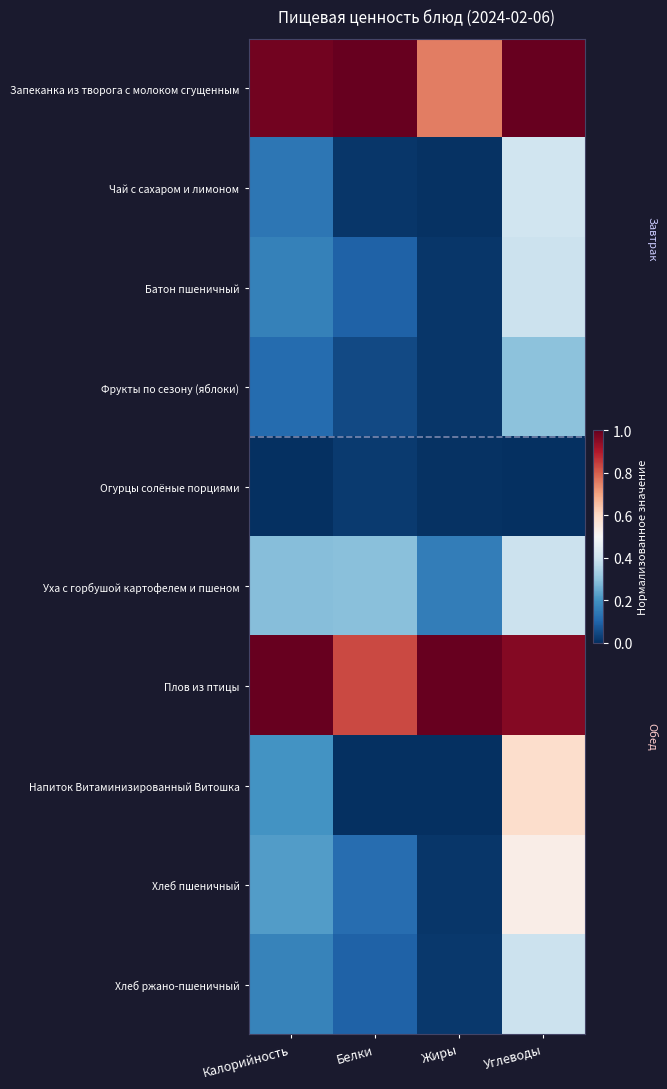

What is the greatest value displayed?

1.0